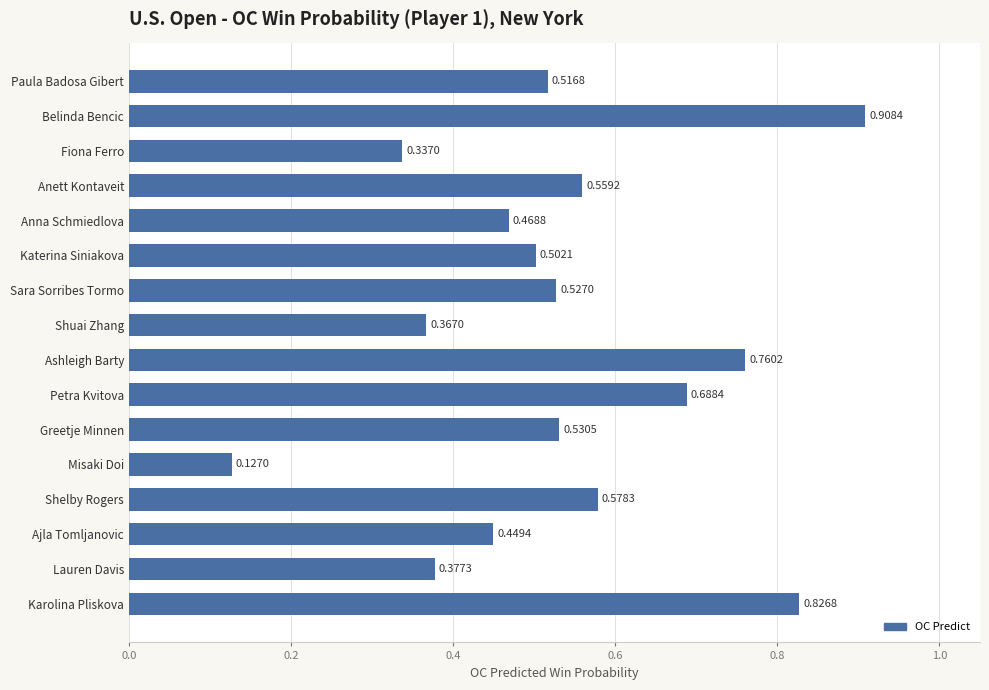

What is the sum of all values?

8.5